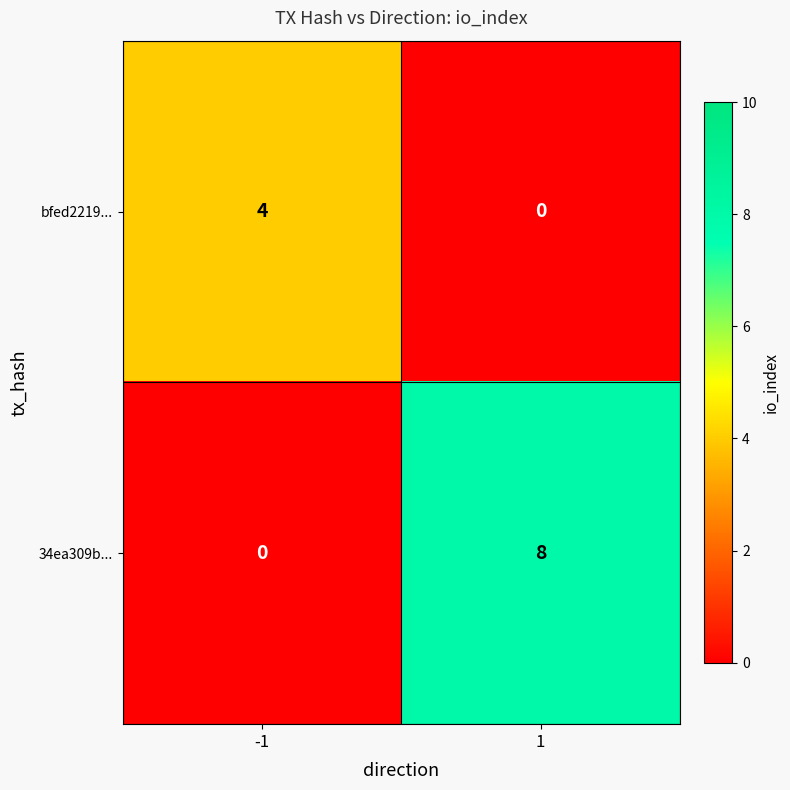

Which series has the largest total across all categories?

34ea309b...